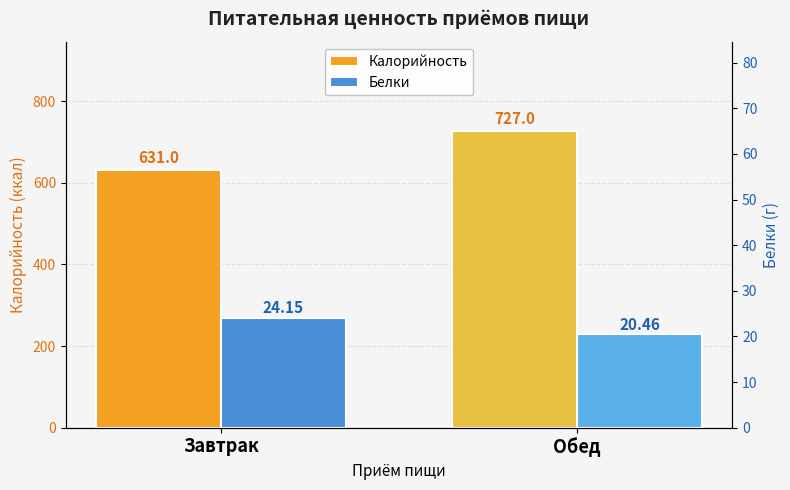

Which series has the largest total across all categories?

Калорийность